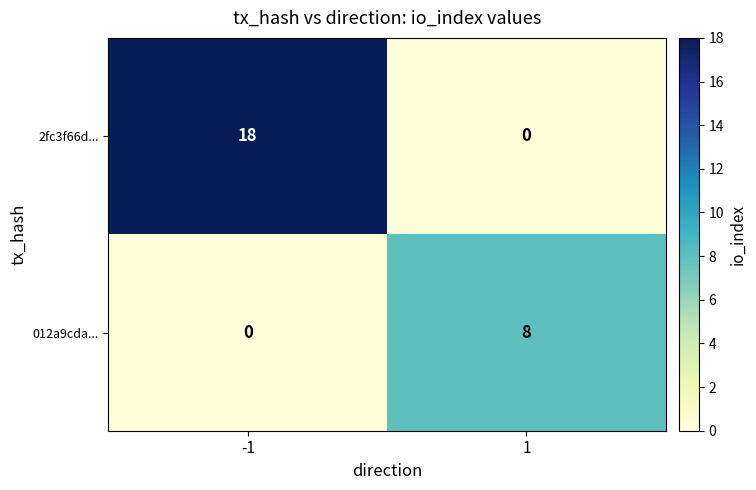

Count the number of categories in the chart.

2